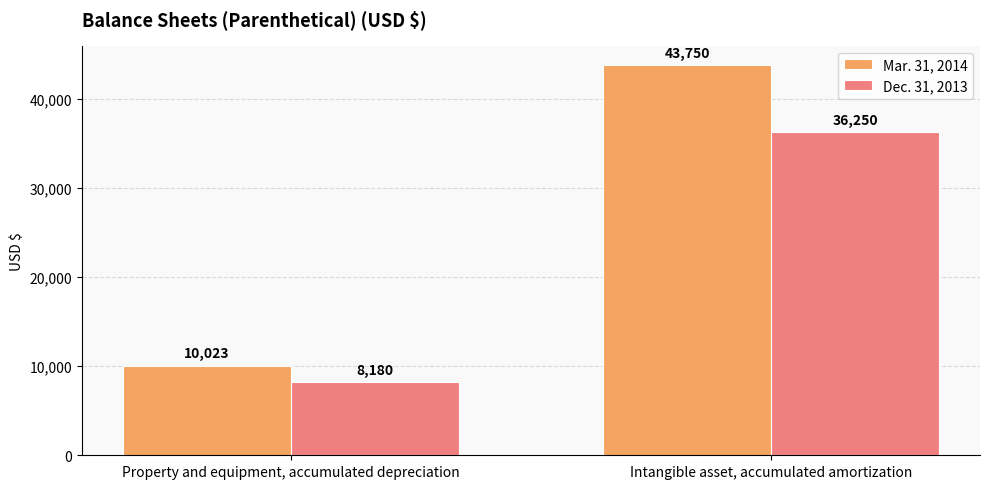

Reading left to right, list all the values displayed in this chart.

Mar. 31, 2014: 10023	43750
Dec. 31, 2013: 8180	36250